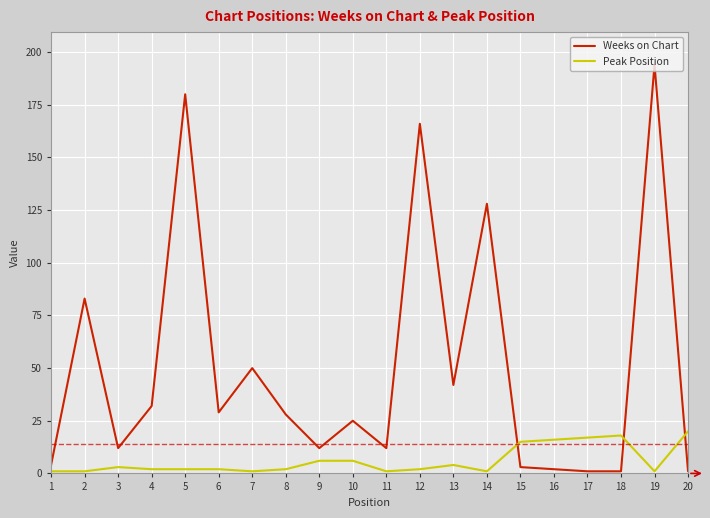

Rank the series by their average value, from highest to lowest.

Weeks on Chart, Peak Position